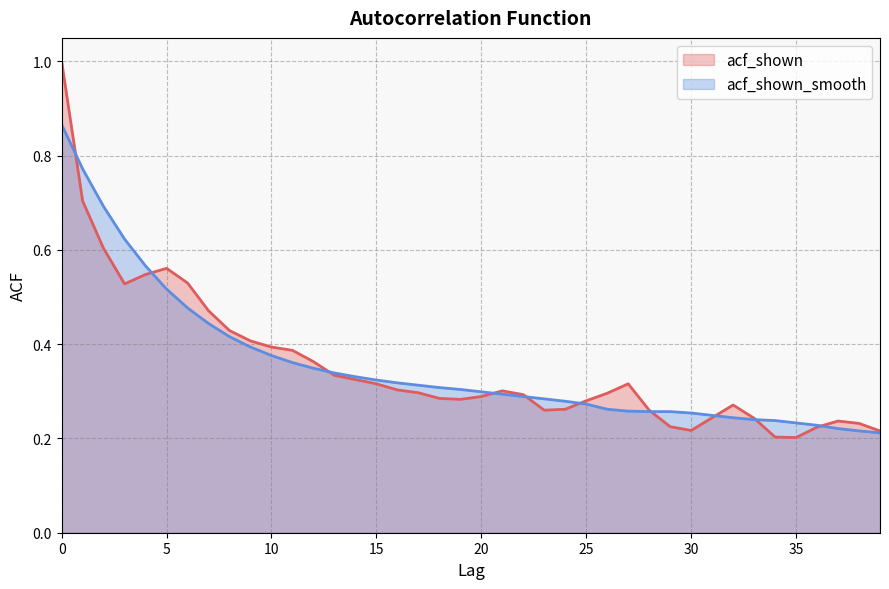

How many distinct data groups are displayed?

2